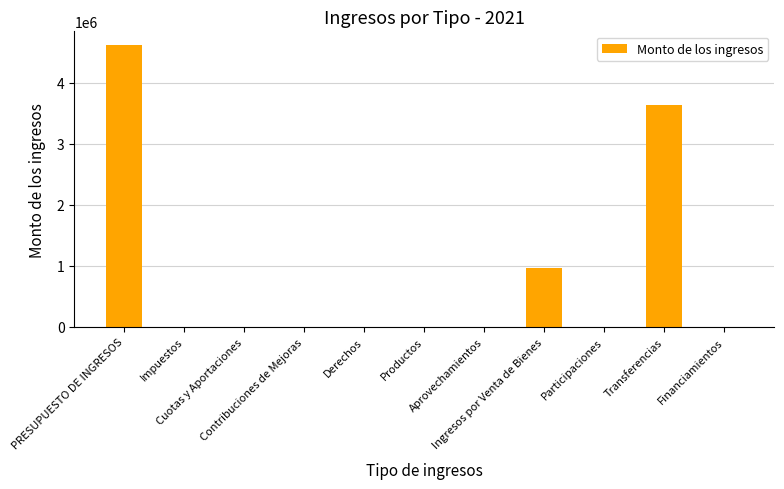

At which category does the chart reach its peak across all series?

PRESUPUESTO DE INGRESOS